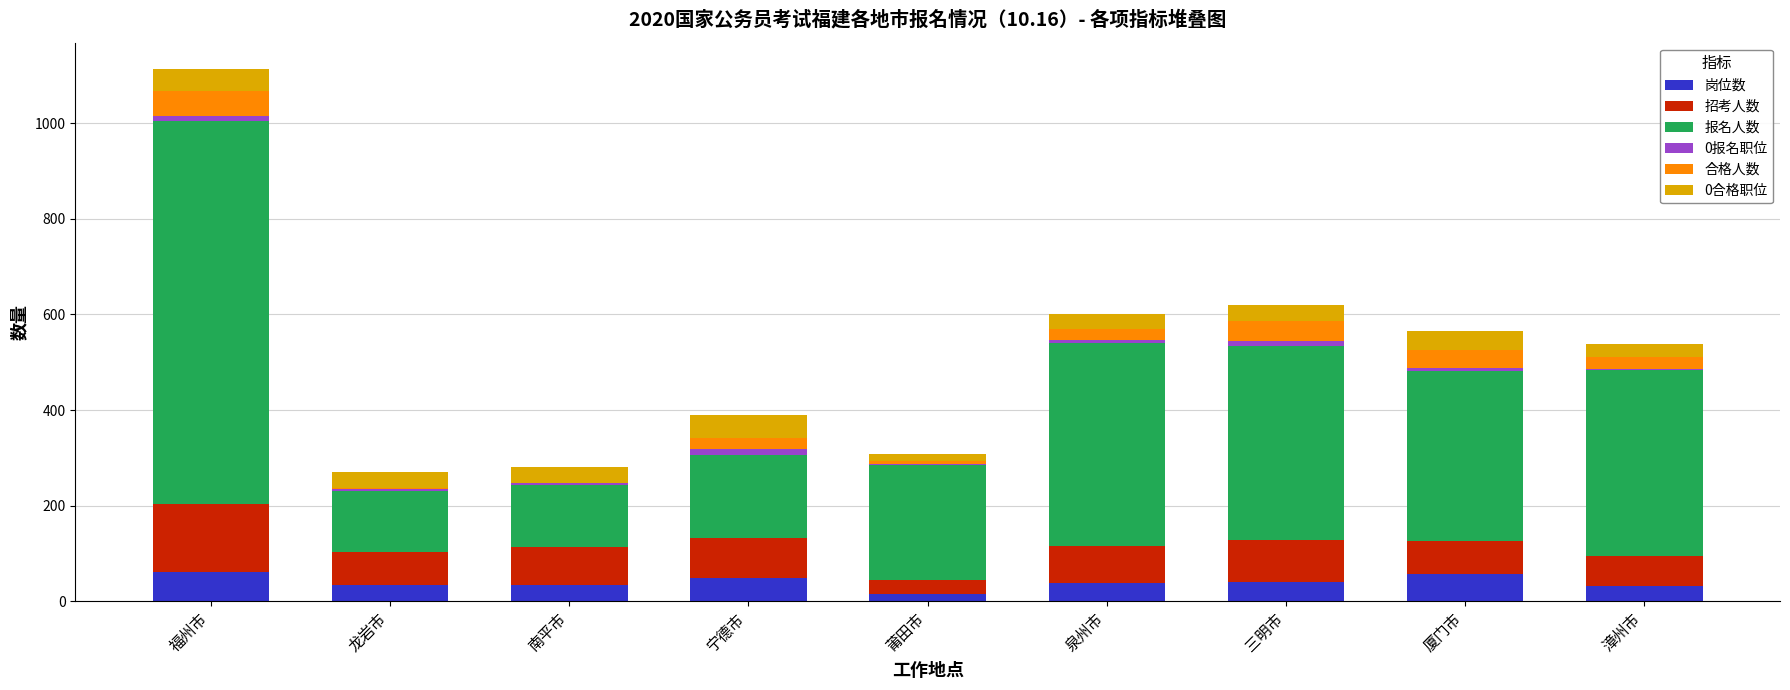

At which category is the sum across all series the highest?

福州市